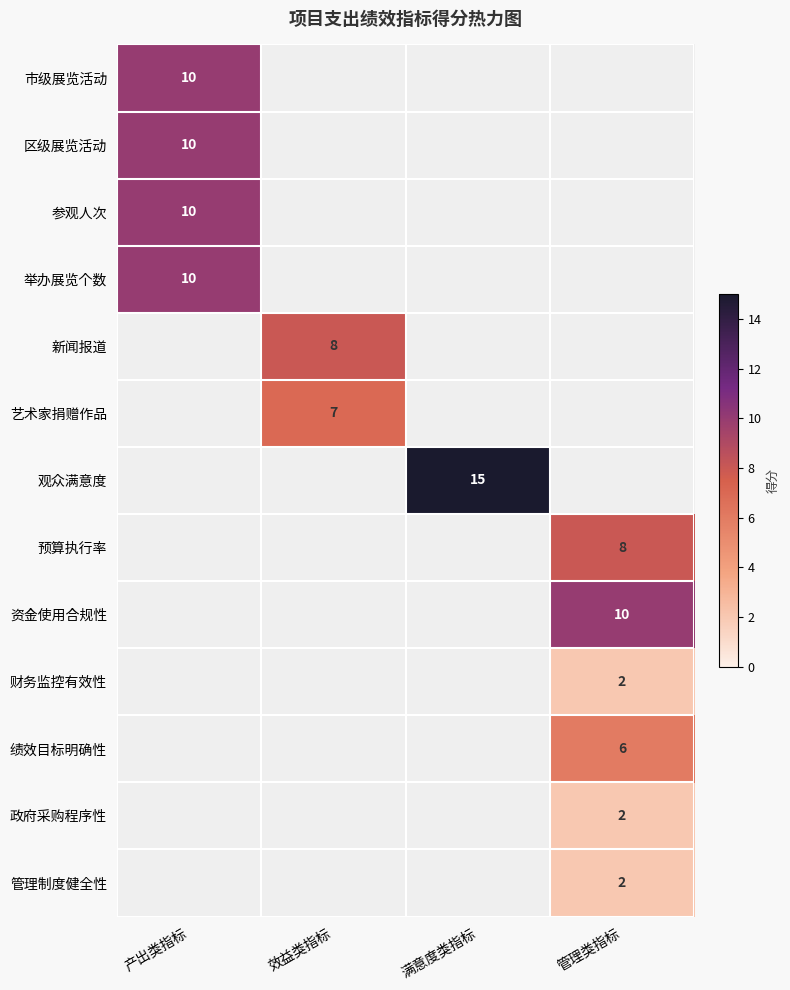

Count the number of data series in this chart.

13